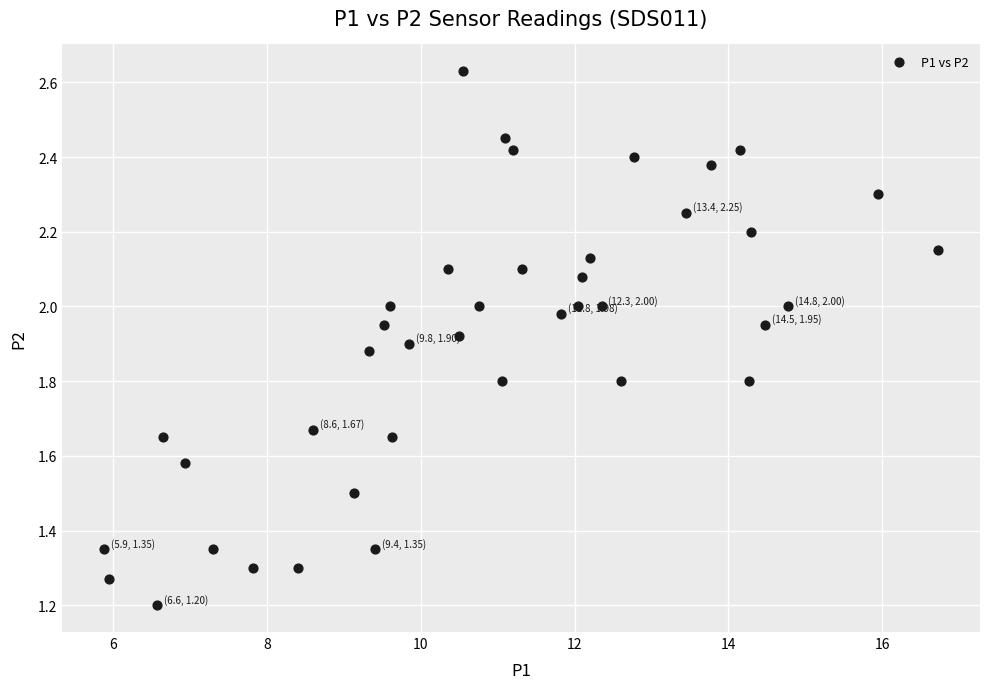

What Y value in the scatter plot is closest to 1?

1.2